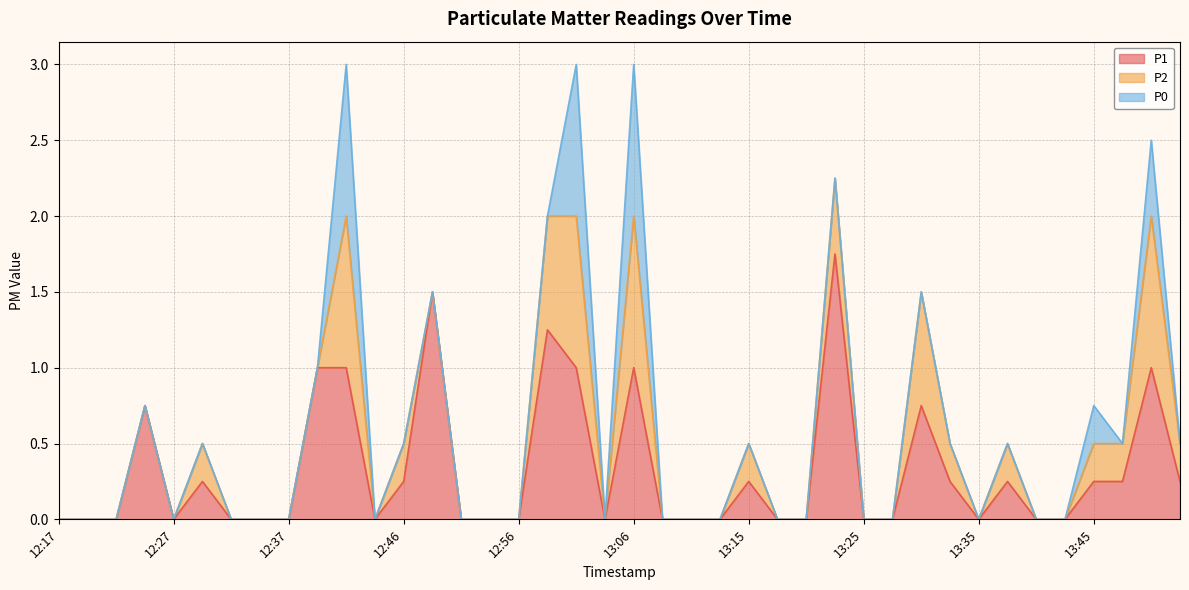

At which label does P1 reach its minimum?

12:17